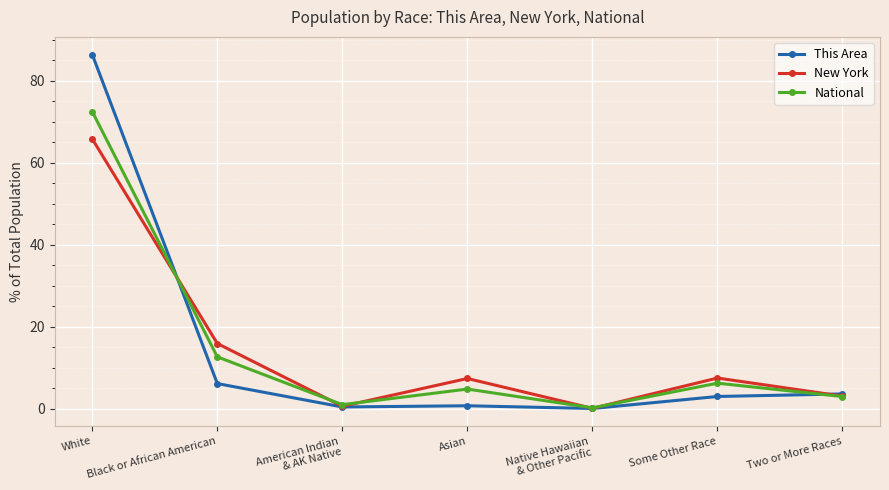

True or false: This Area has more than 2 points higher than both neighbors.

False